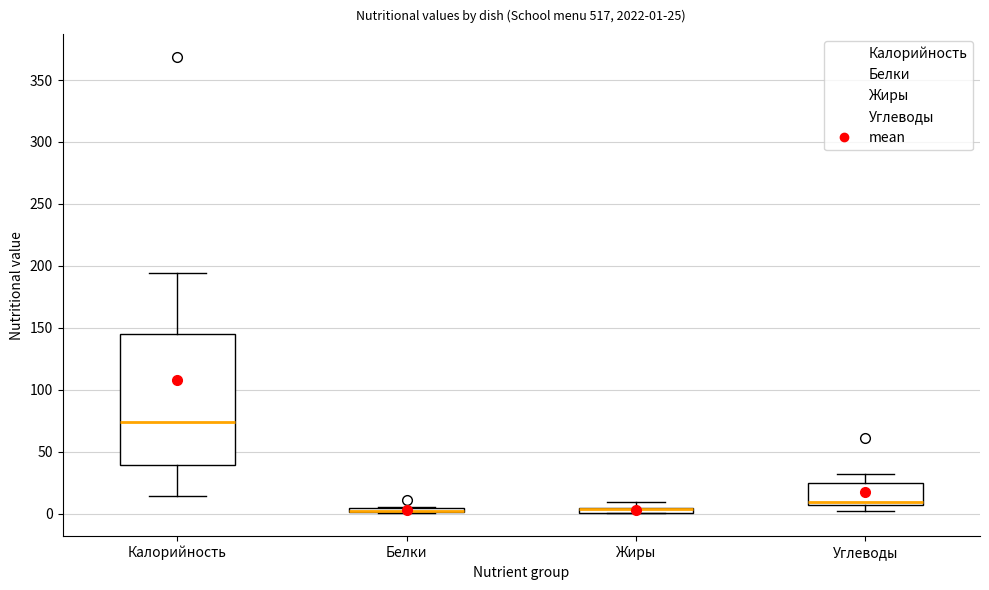

Comparing the boxes themselves (not the whiskers), which one is the tallest?

Калорийность